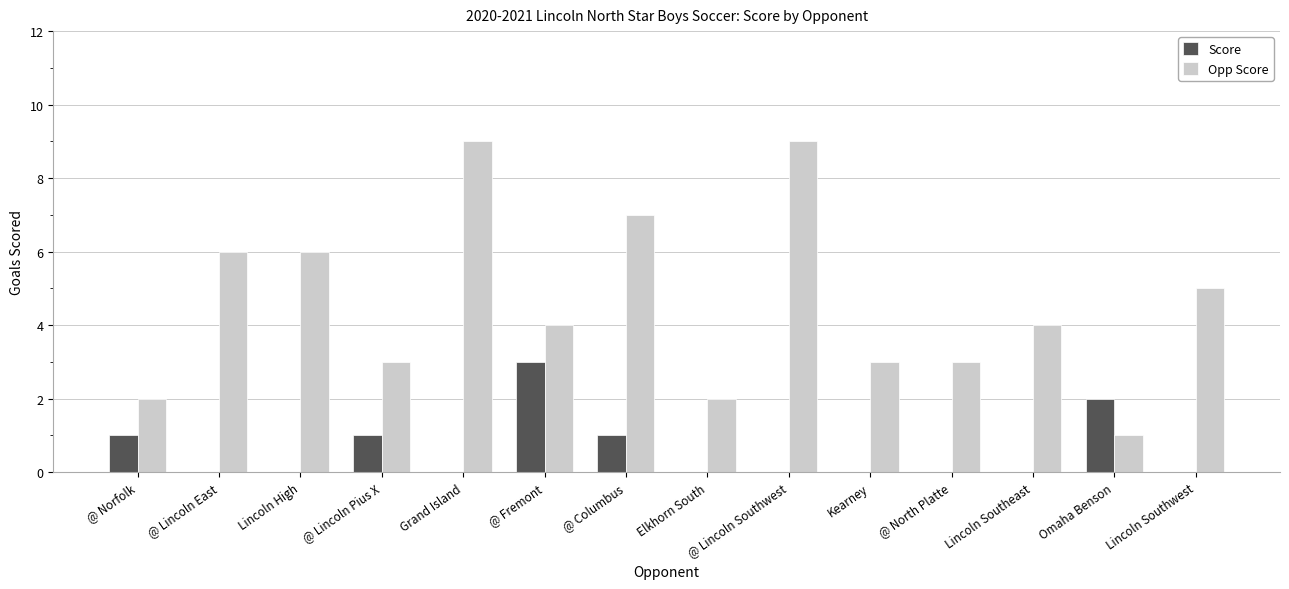

Is it true that Opp Score equals 5 at Lincoln Southwest?

True